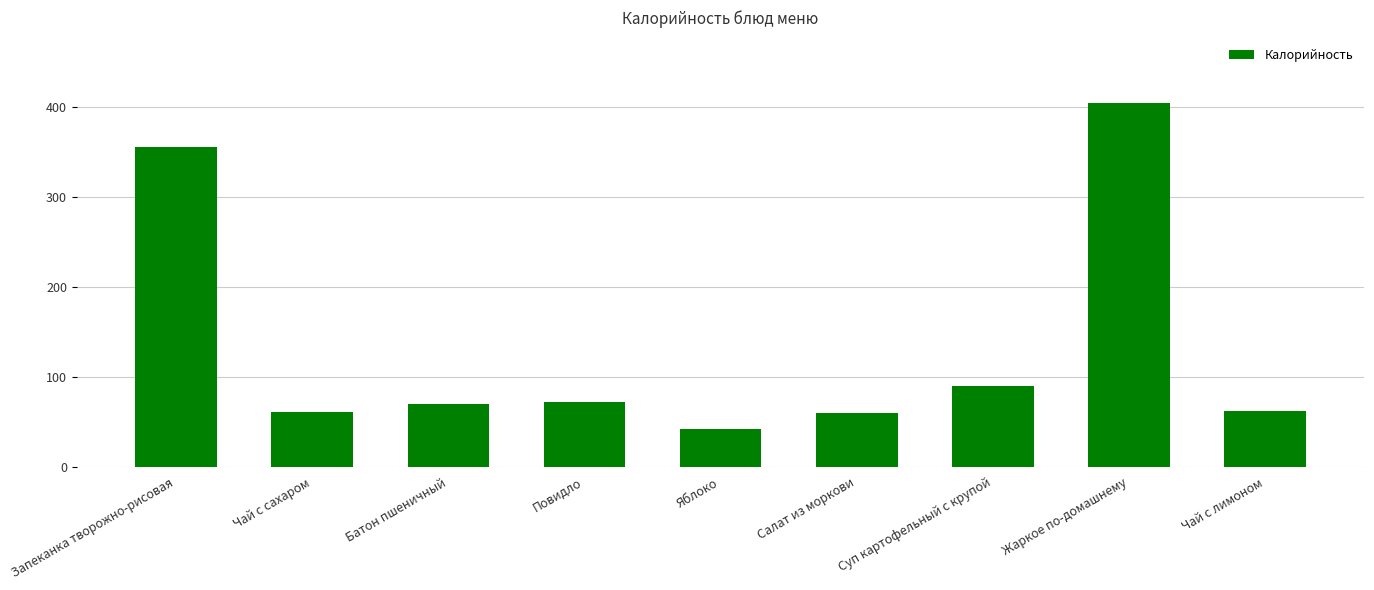

Which has a higher value, Суп картофельный с крупой or Батон пшеничный?

Суп картофельный с крупой